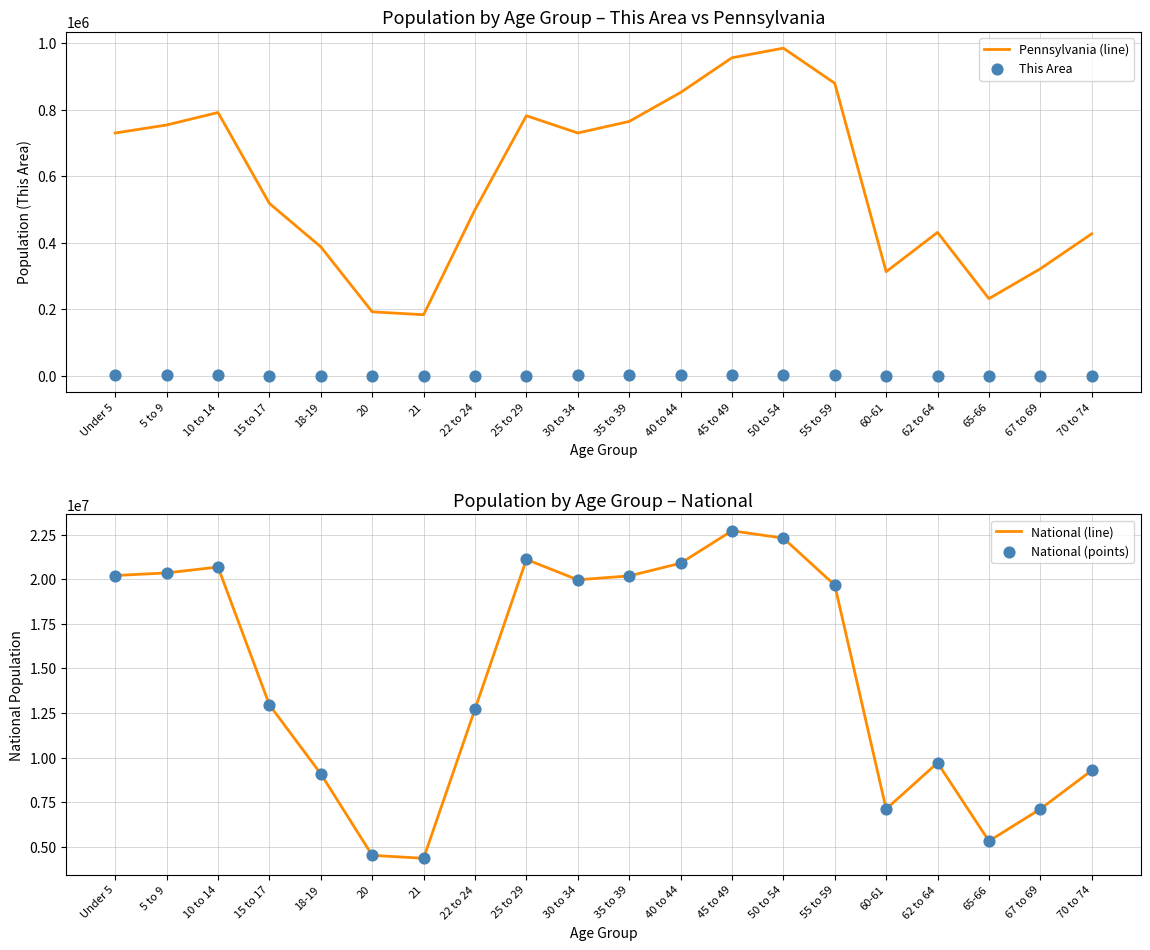

What are all the series names shown in the legend?

Pennsylvania (line), This Area, National (line), National (points)